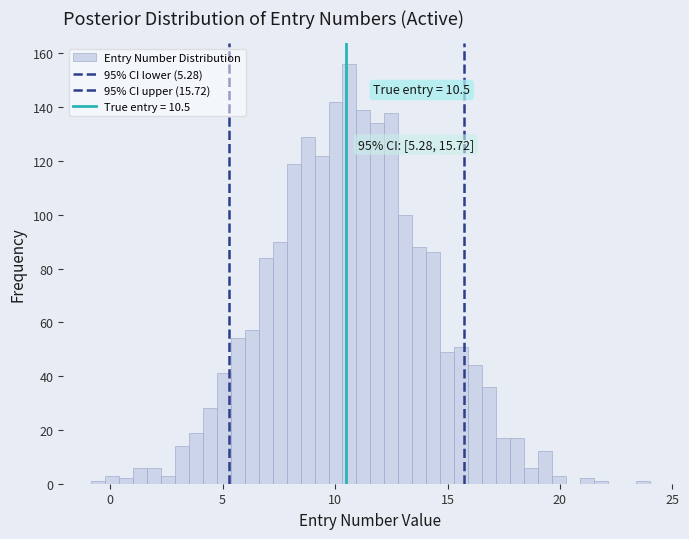

Read against the x-axis, roughly where is the centre of the tallest bar?

10.5